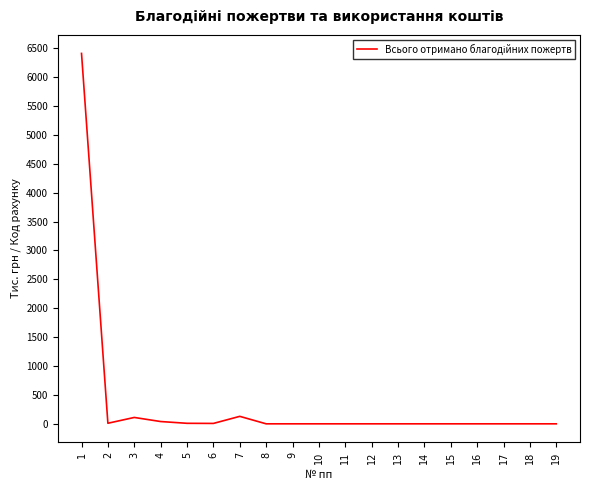

What is the sum of all values?

6713.1